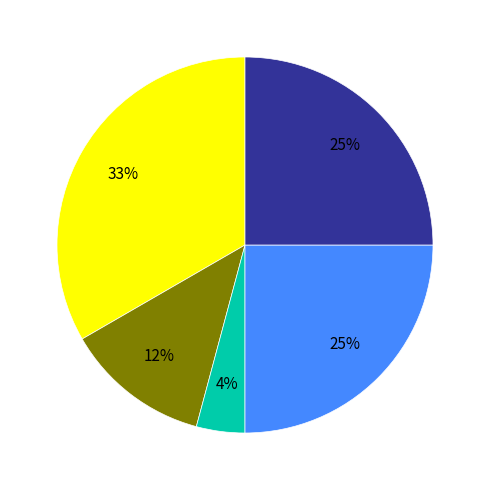

Is there a majority slice in this chart?

No